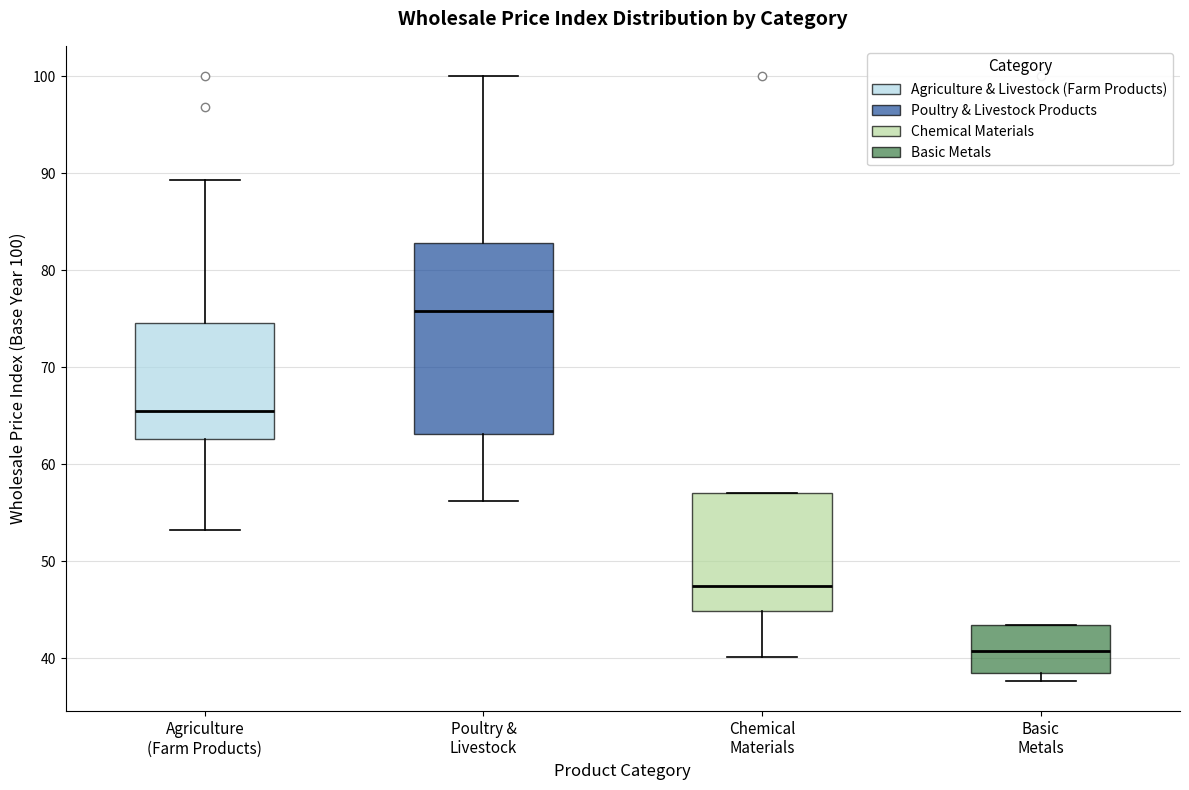

Which box is the tallest, from its lower edge to its upper edge?

Poultry & Livestock